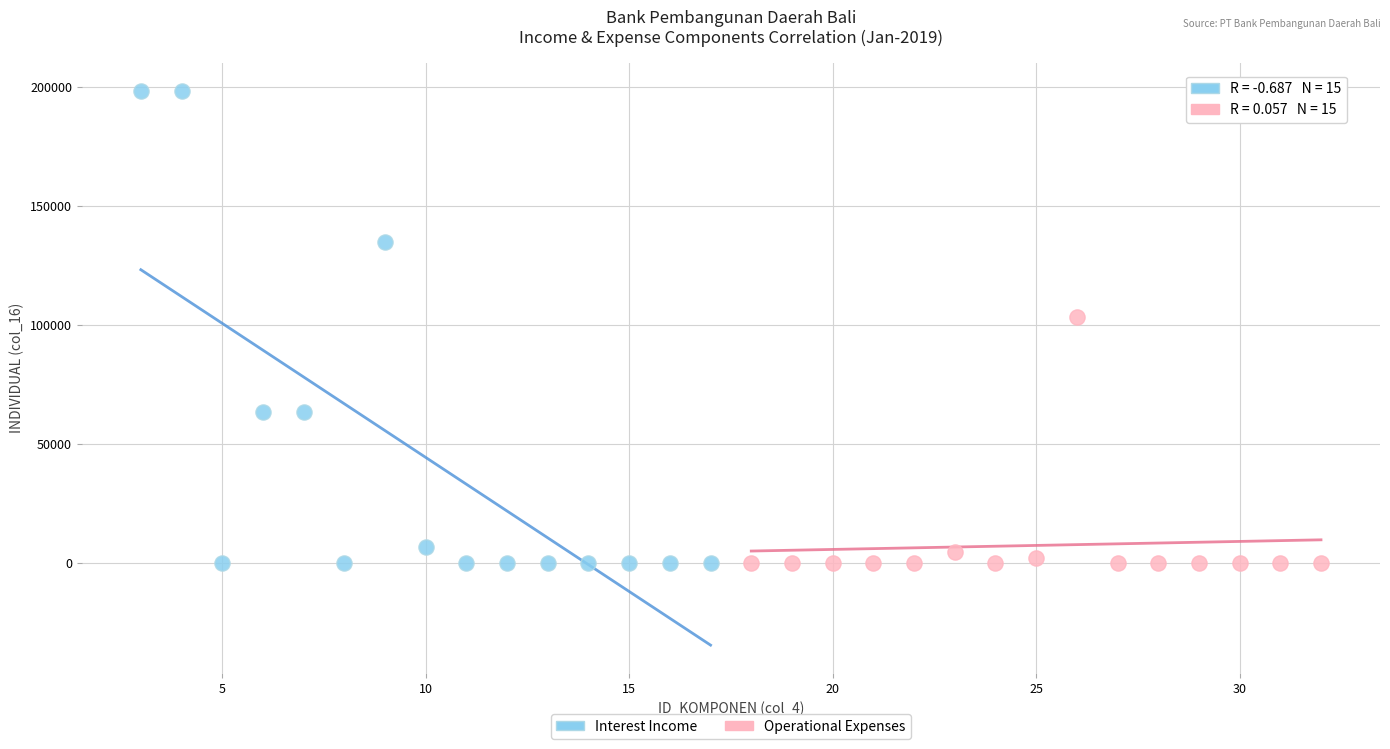

Which series contains the highest Y value?

Interest Income